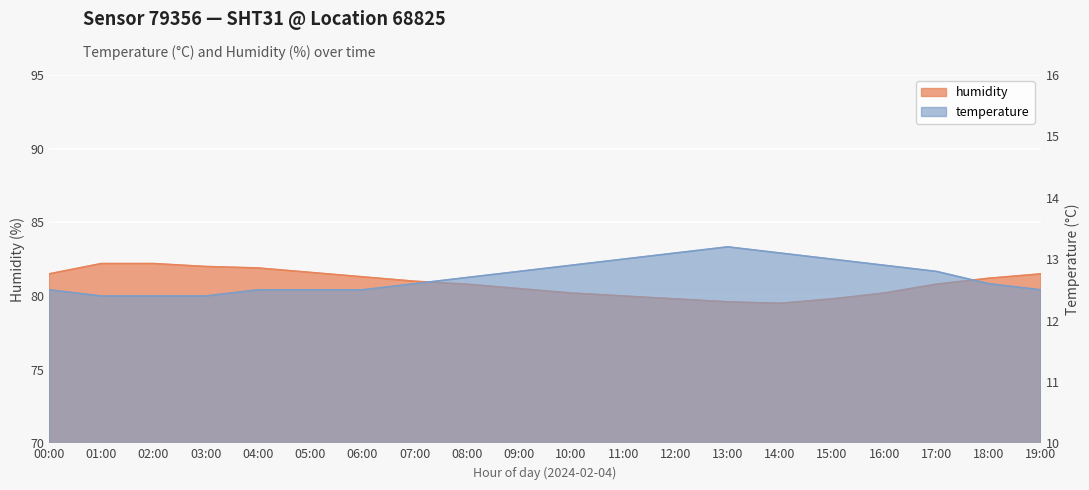

Reading left to right, extract all data points from this chart.

humidity: 81.5	82.2	82.2	82.0	81.9	81.6	81.3	81.0	80.8	80.5	80.2	80.0	79.8	79.6	79.5	79.8	80.2	80.8	81.2	81.5
temperature: 12.5	12.4	12.4	12.4	12.5	12.5	12.5	12.6	12.7	12.8	12.9	13.0	13.1	13.2	13.1	13.0	12.9	12.8	12.6	12.5